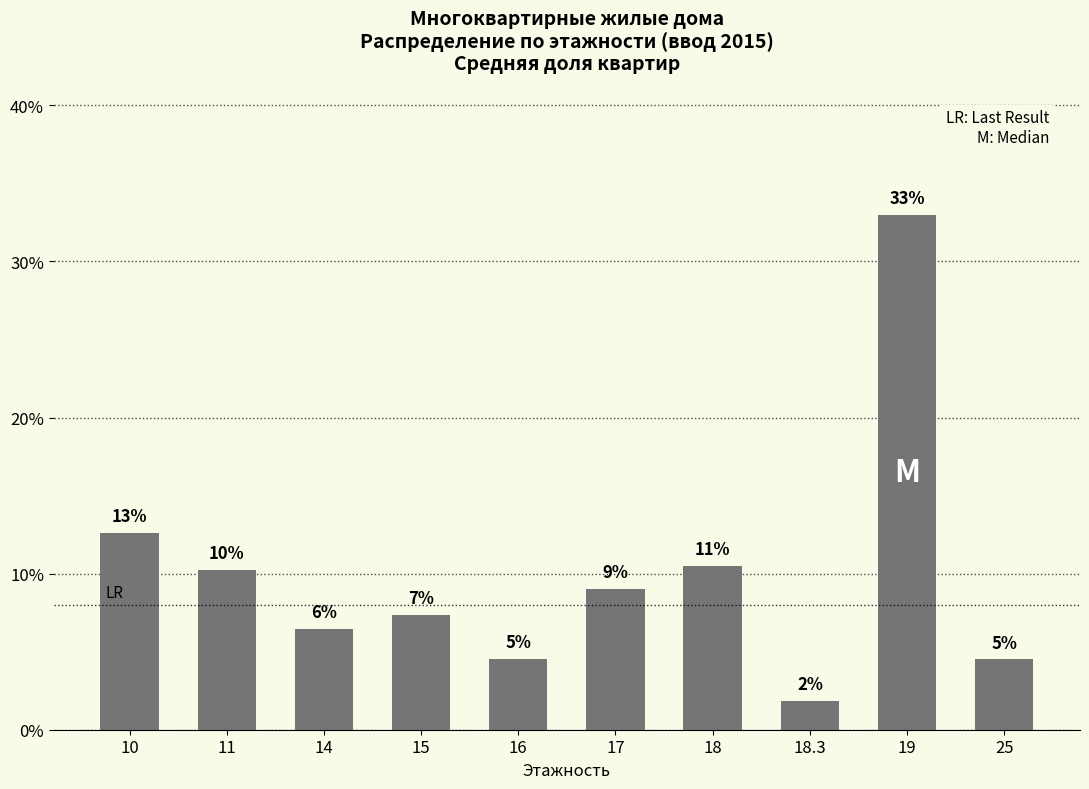

How many bars are there in total?

10